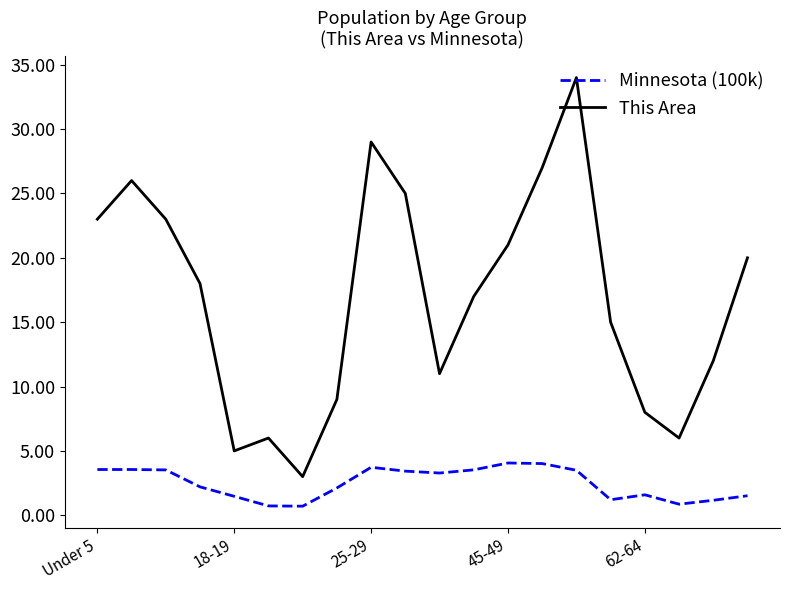

Which series has the largest total across all categories?

This Area